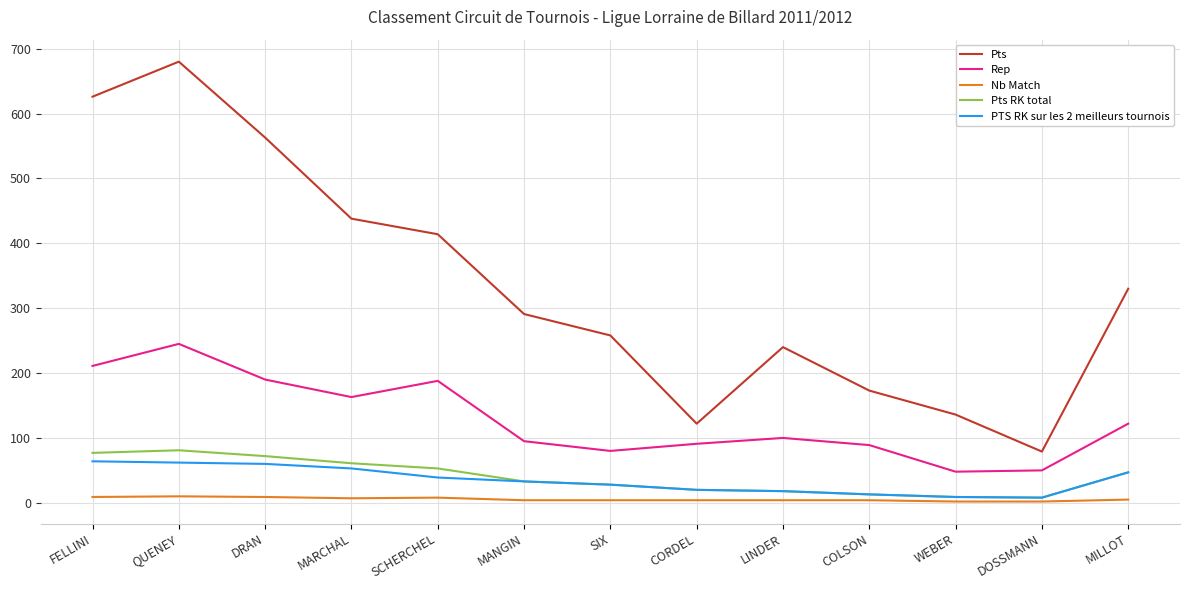

Which series changed the most between MARCHAL and SIX?

Pts